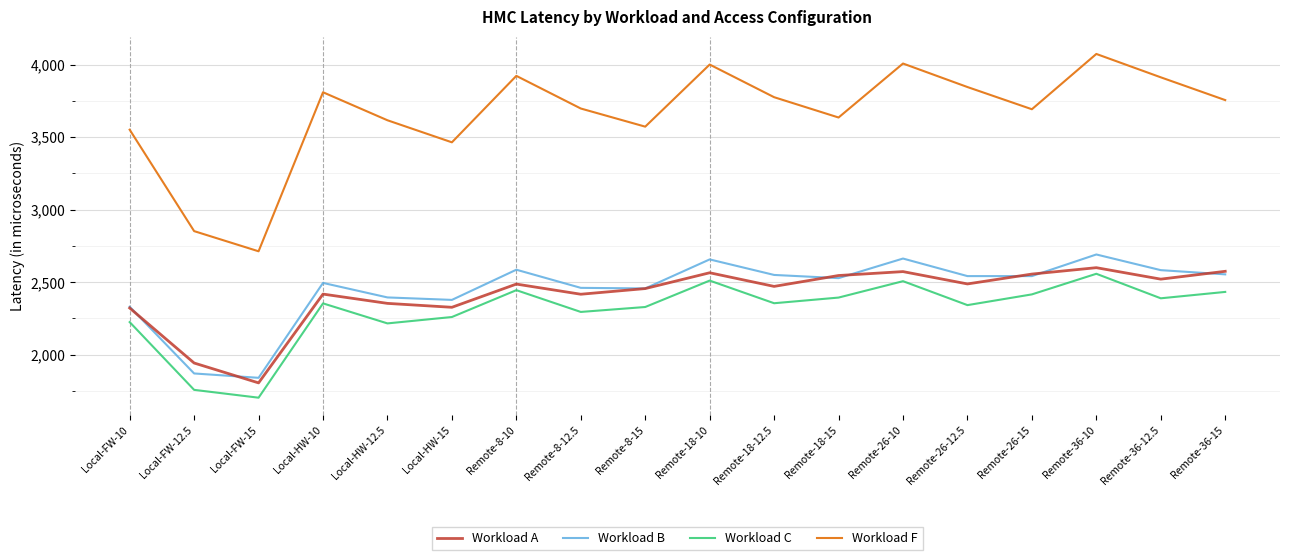

What is the sum of the Workload A values at Remote-26-15 and Local-FW-12.5?

4499